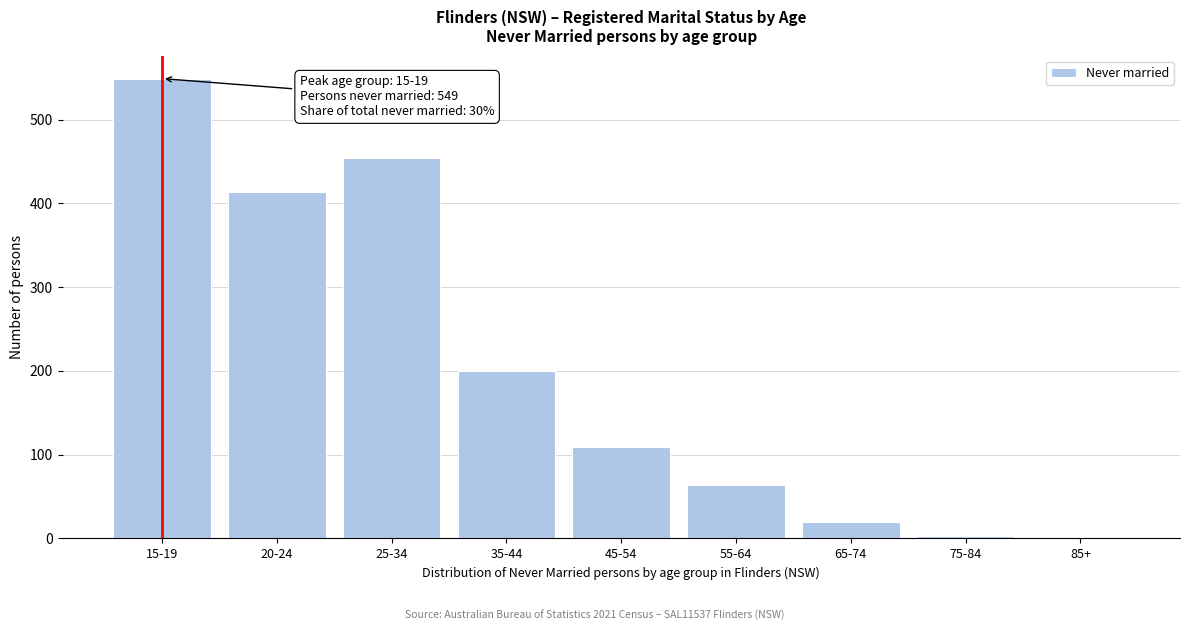

Reading left to right, transcribe all the data shown in this chart.

15-19=549	20-24=414	25-34=454	35-44=200	45-54=109	55-64=64	65-74=19	75-84=3	85+=0